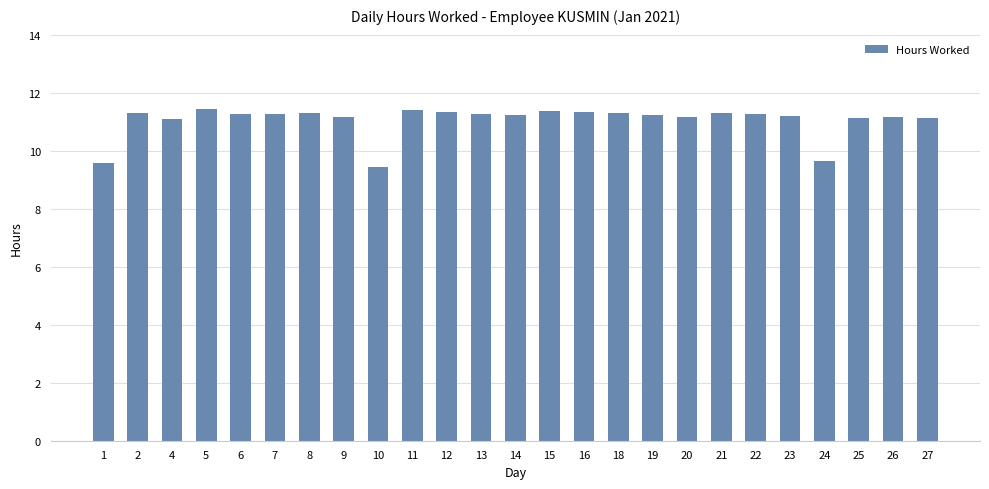

What is the value of the 18th bar from the left?

11.2